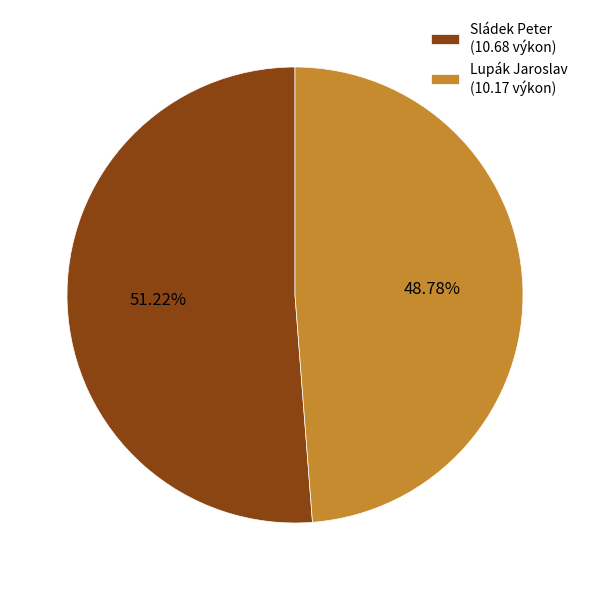

What portion of the pie excludes Sládek Peter?

48.8%